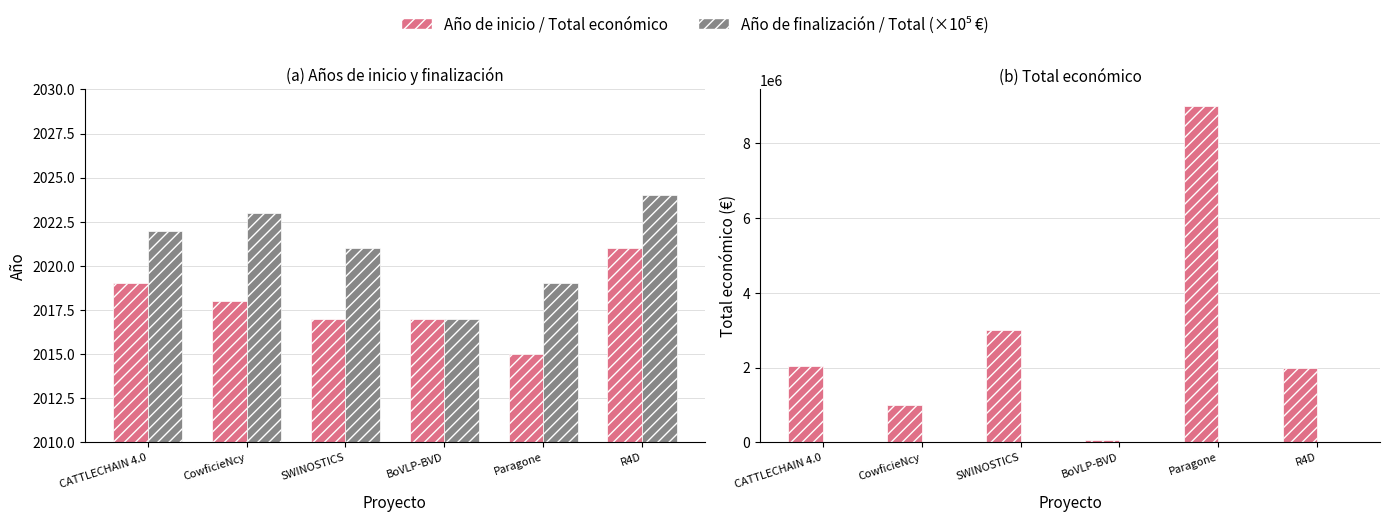

What is the label of the 2nd bar from the left?

CowficieNcy